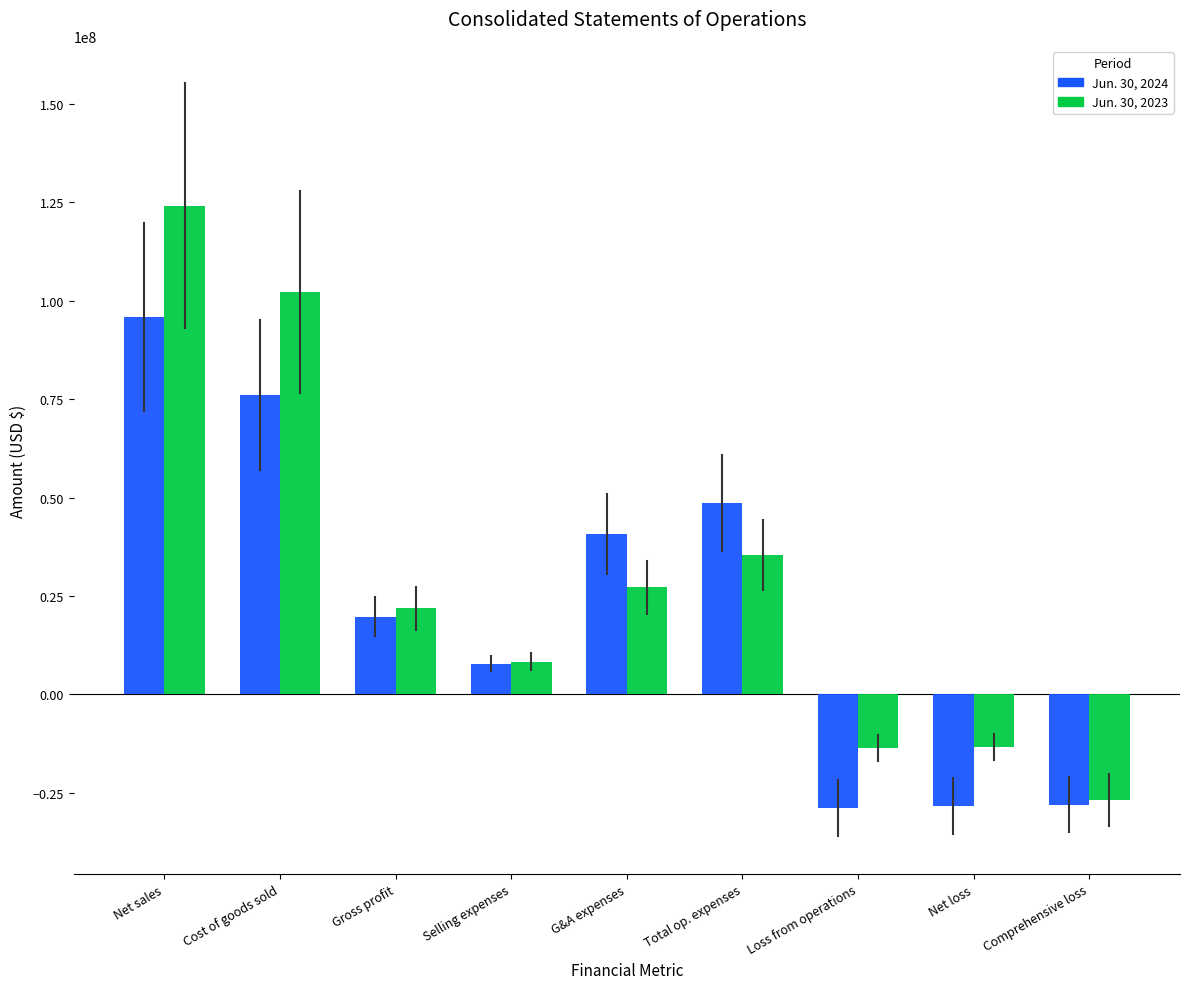

What is the smallest value displayed?

-28851155